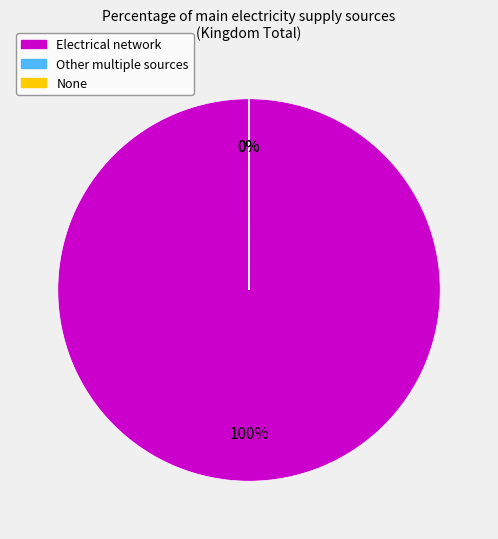

Is it true that Other multiple sources is 0% of the pie?

True